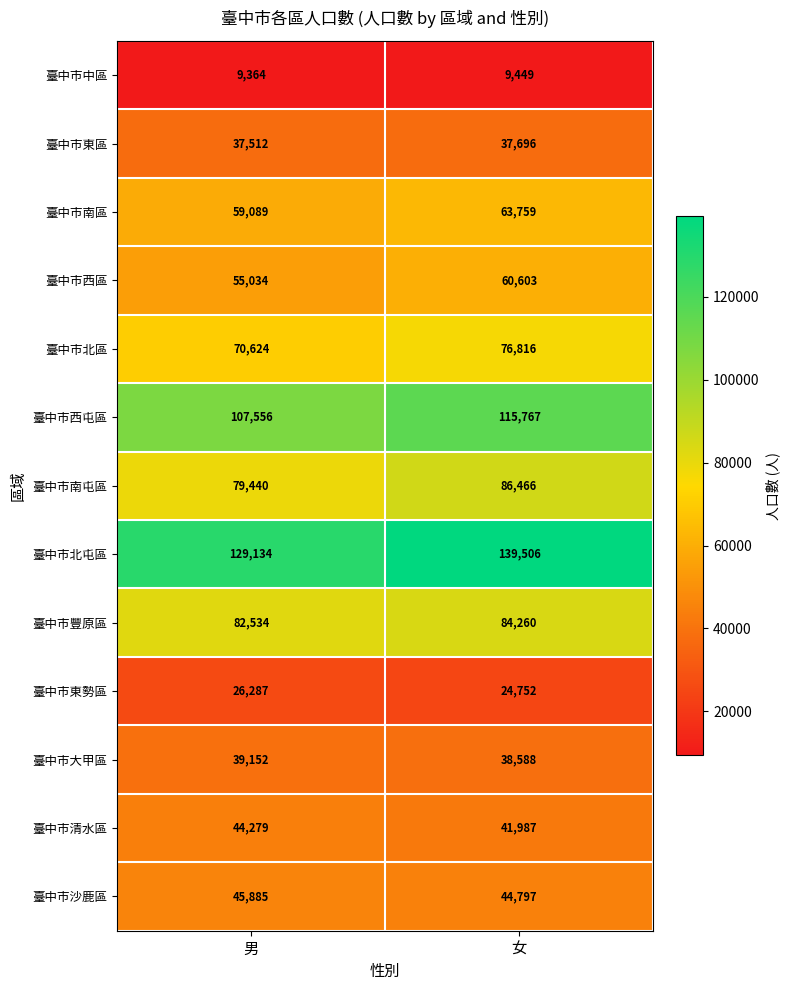

At 女, list the series in order from largest to smallest.

臺中市北屯區, 臺中市西屯區, 臺中市南屯區, 臺中市豐原區, 臺中市北區, 臺中市南區, 臺中市西區, 臺中市沙鹿區, 臺中市清水區, 臺中市大甲區, 臺中市東區, 臺中市東勢區, 臺中市中區